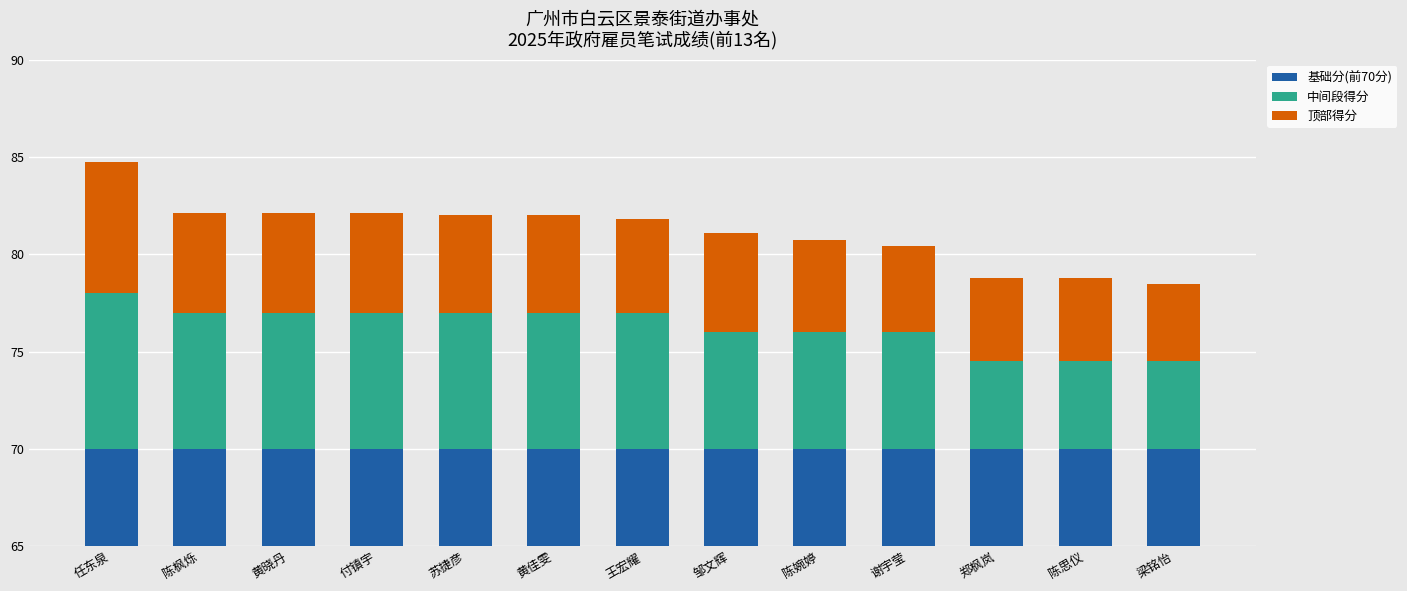

What is the difference between the 中间段得分 values at 陈婉婷 and 黄晓丹?

1.0